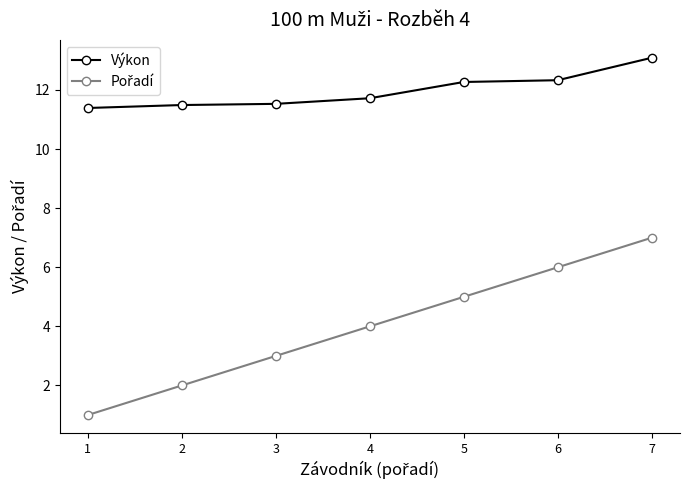

How many data points does each series have?

7